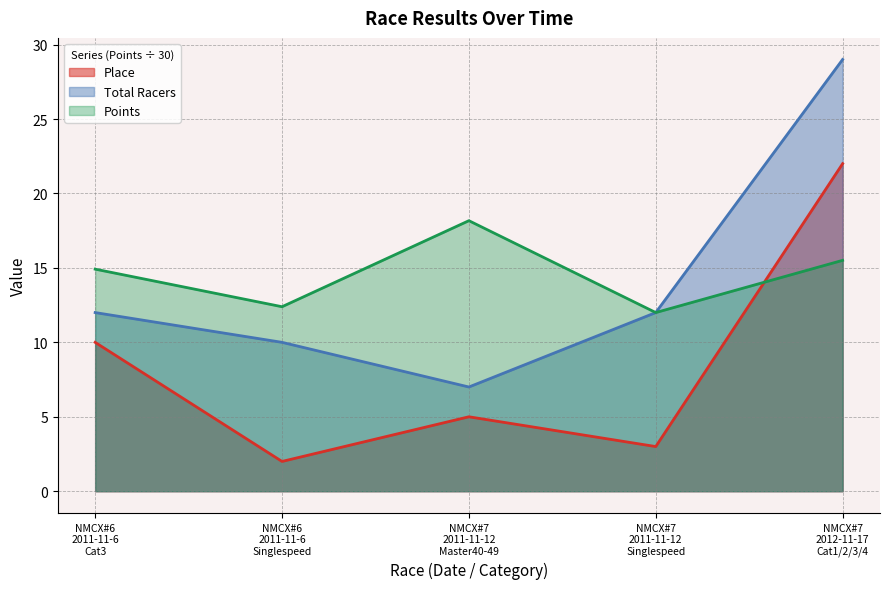

True or false: Total Racers and Place cross at least once.

False